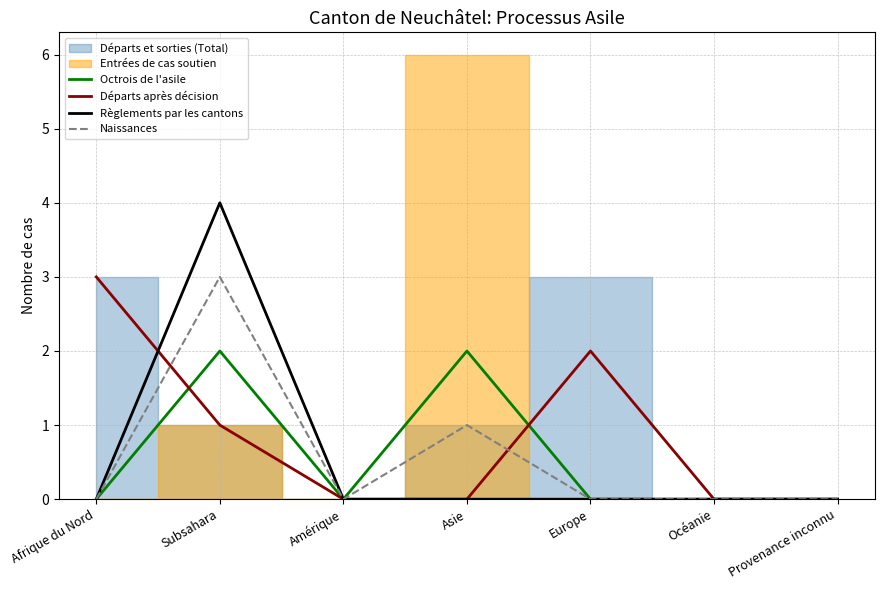

True or false: Octrois de l'asile has a value of -1 at Provenance inconnu.

False